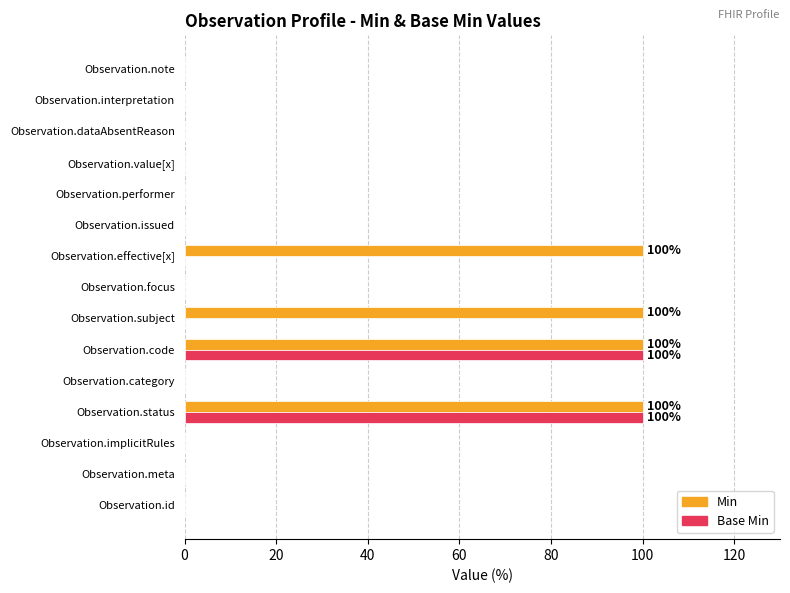

What is the maximum value shown in the chart?

100